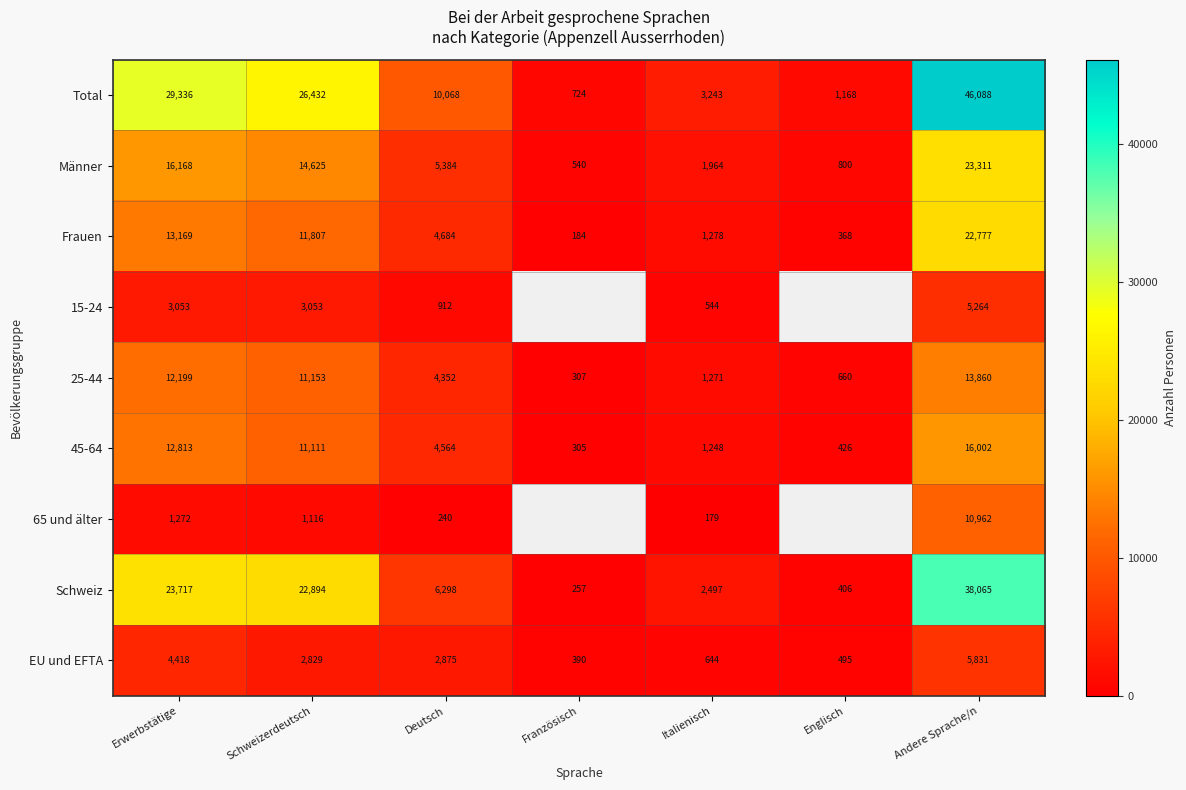

Rank the categories by 45-64 value from lowest to highest.

Französisch, Englisch, Italienisch, Deutsch, Schweizerdeutsch, Erwerbstätige, Andere Sprache/n